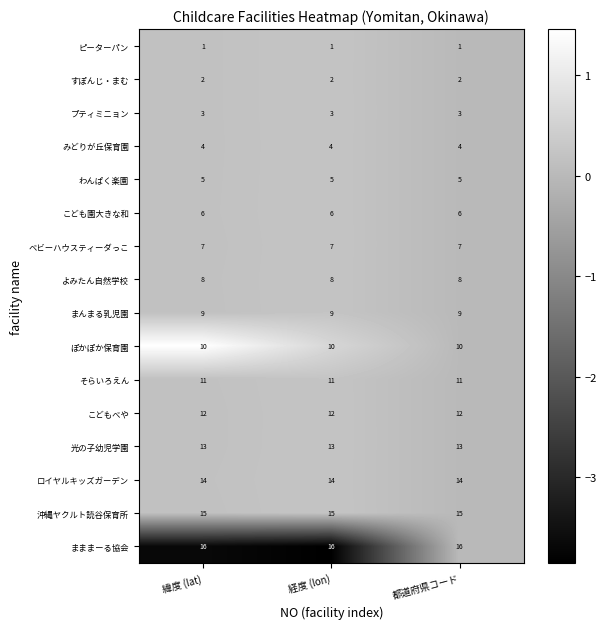

The こども園大きな和 series shows 6 at 緯度 (lat). True or false?

True